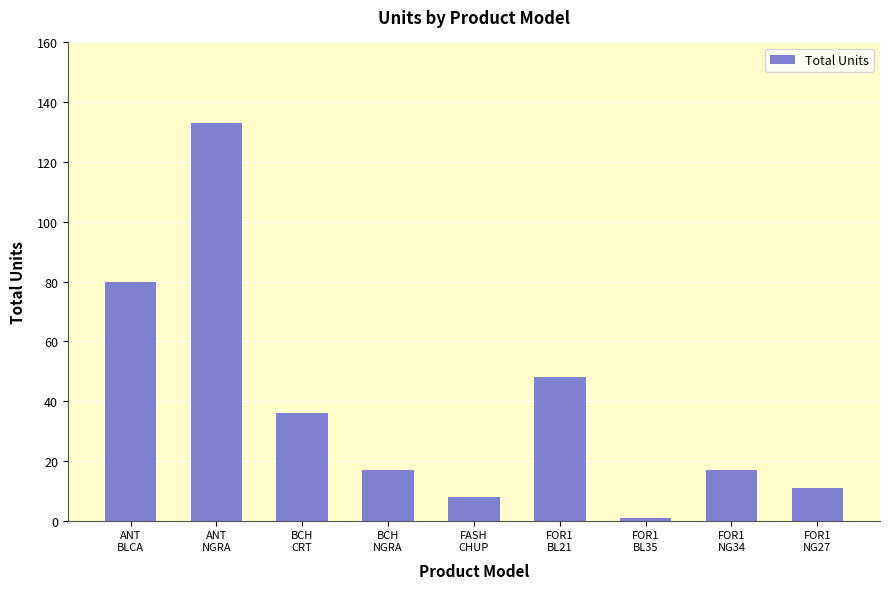

What is the label of the 8th bar from the right?

ANT
NGRA